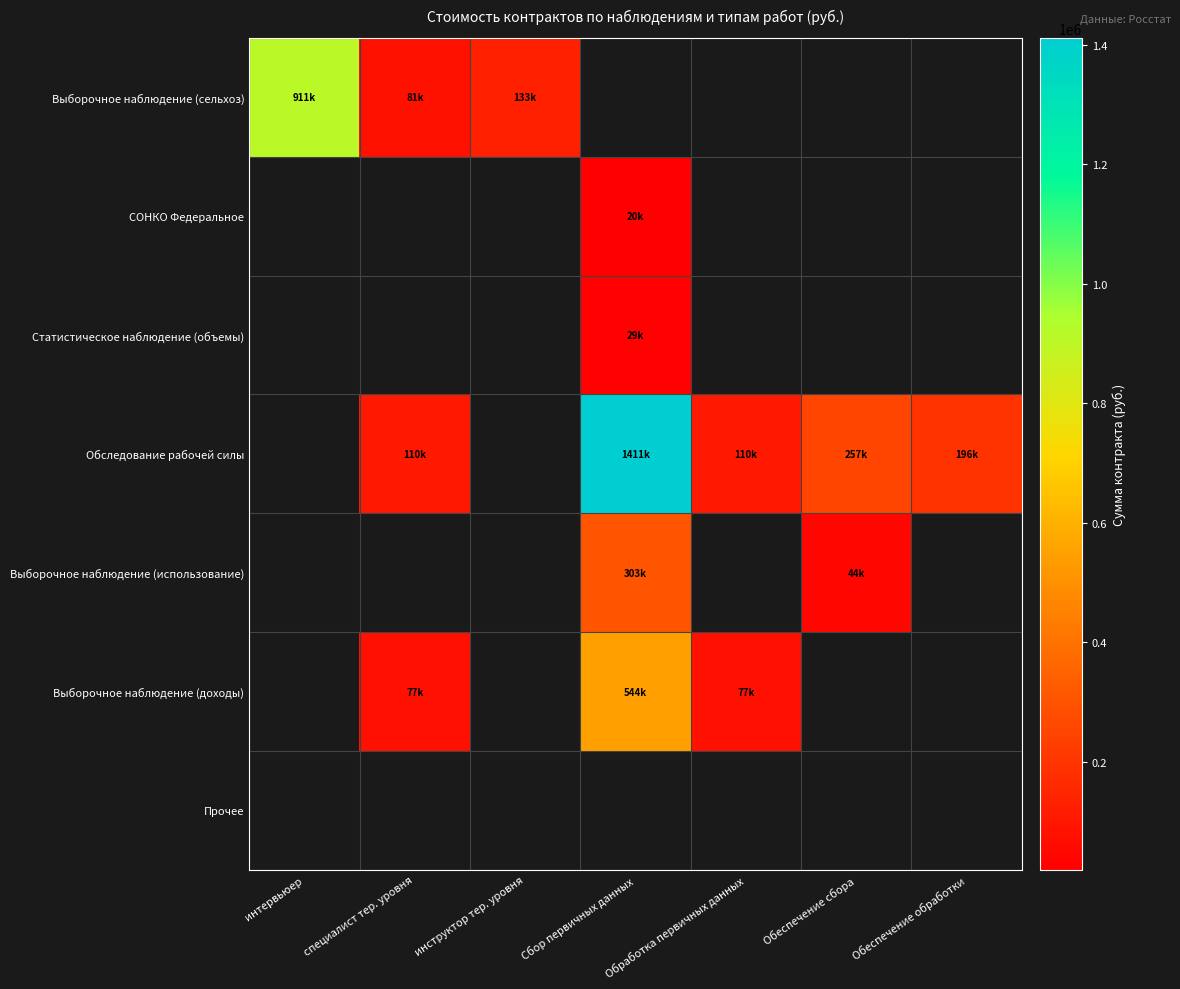

Count the number of data series in this chart.

7